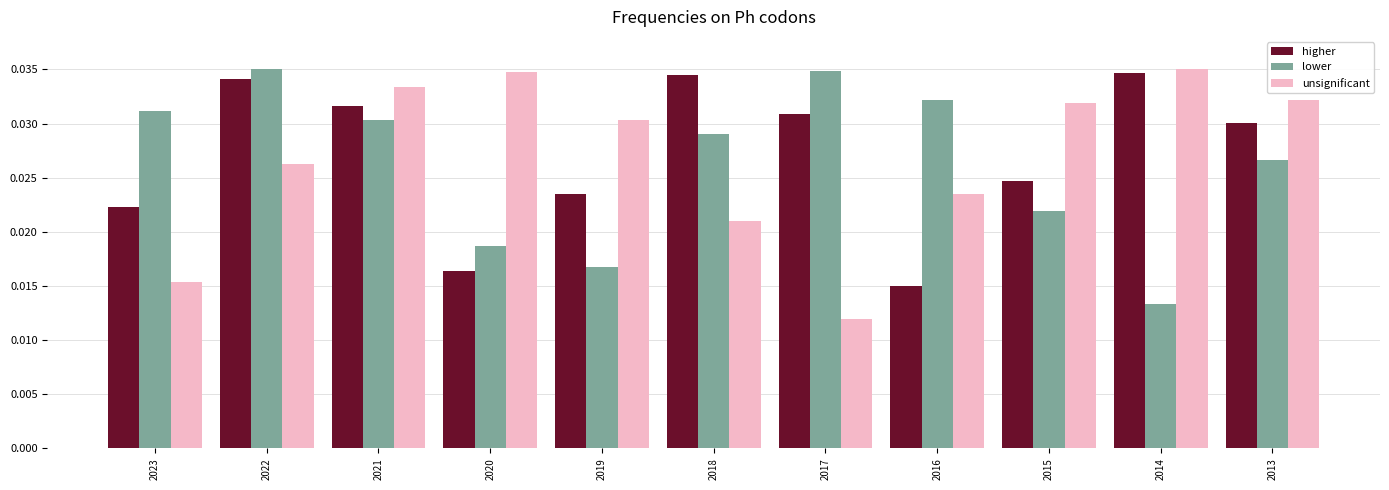

At which label is lower closest to 0?

2014